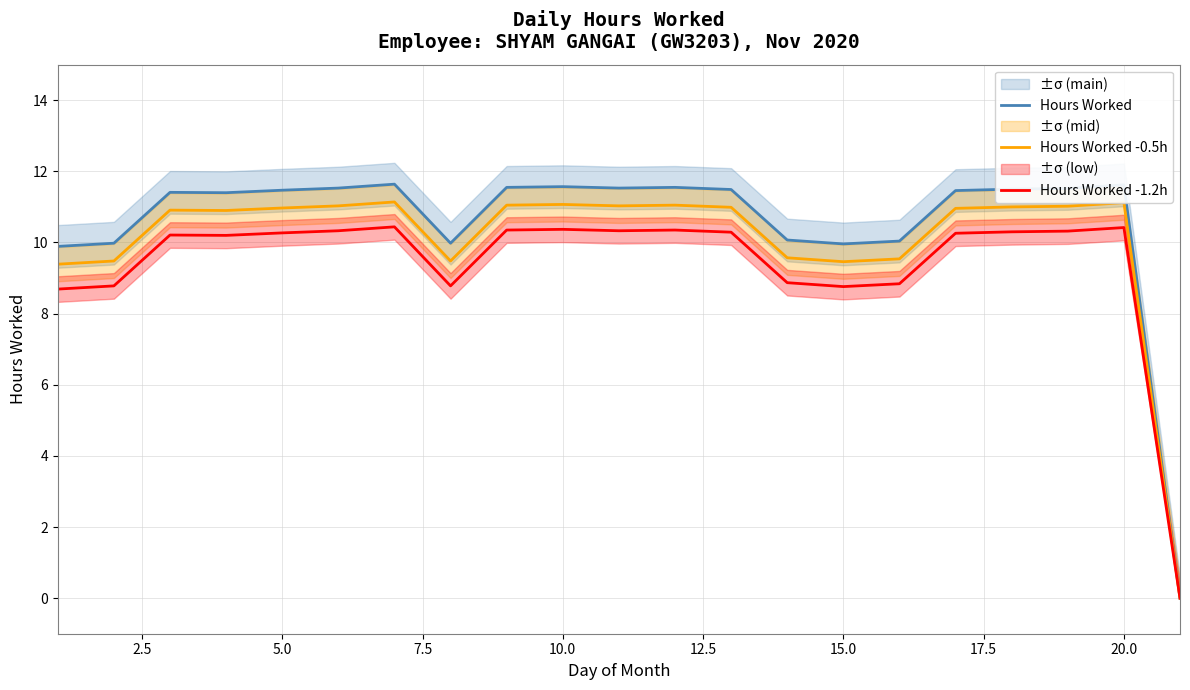

Which series has the largest total across all categories?

Hours Worked